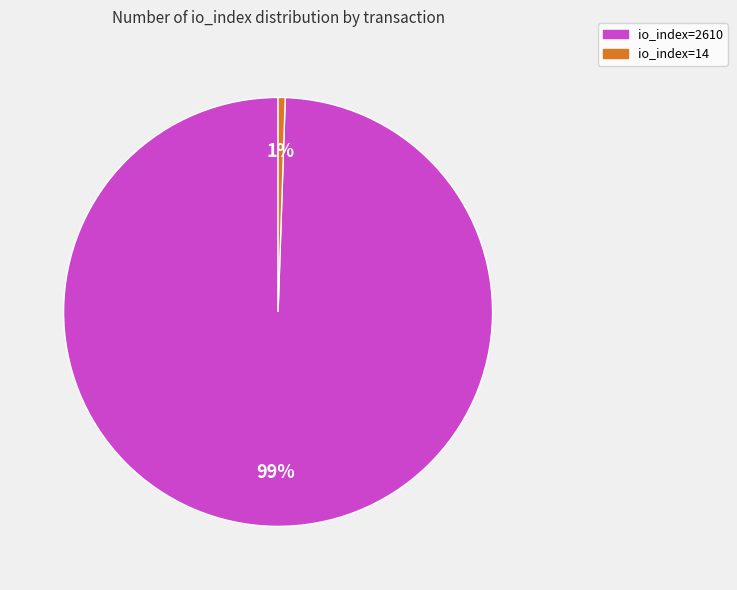

Combined, do io_index=14 and io_index=2610 account for over 50%?

Yes